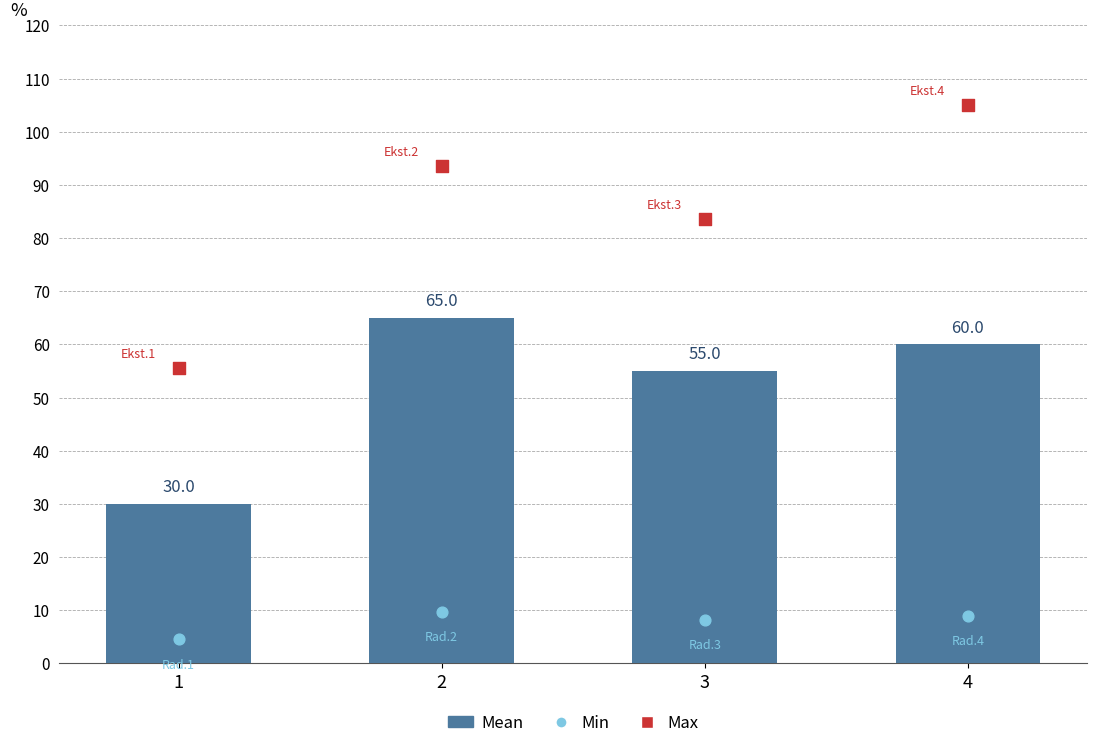

At how many categories does at least one series exceed 74?

3